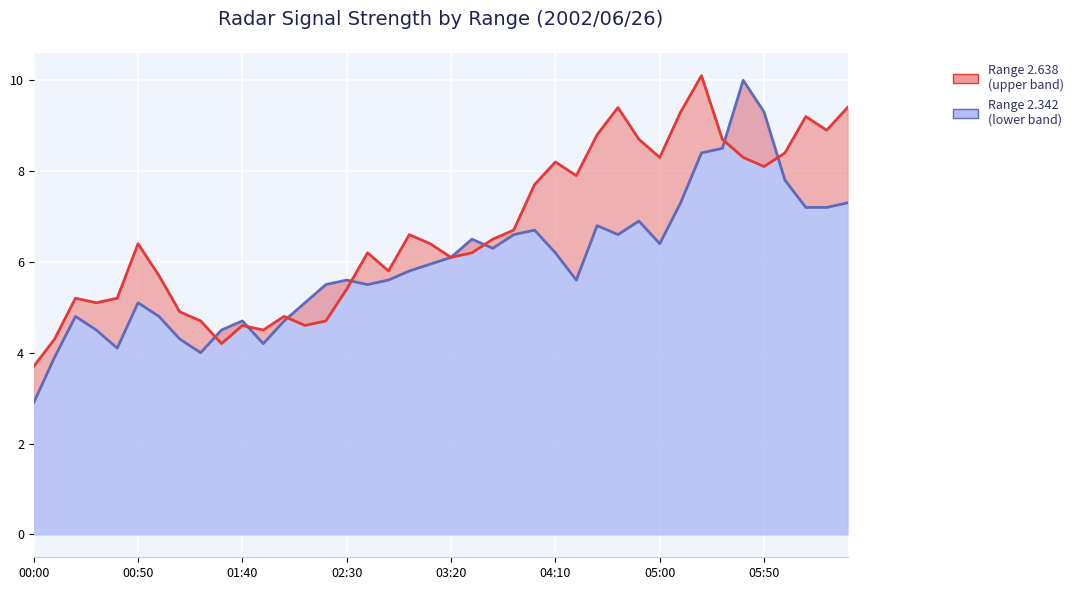

The 2.342 line series shows 5.6 at 17. True or false?

True